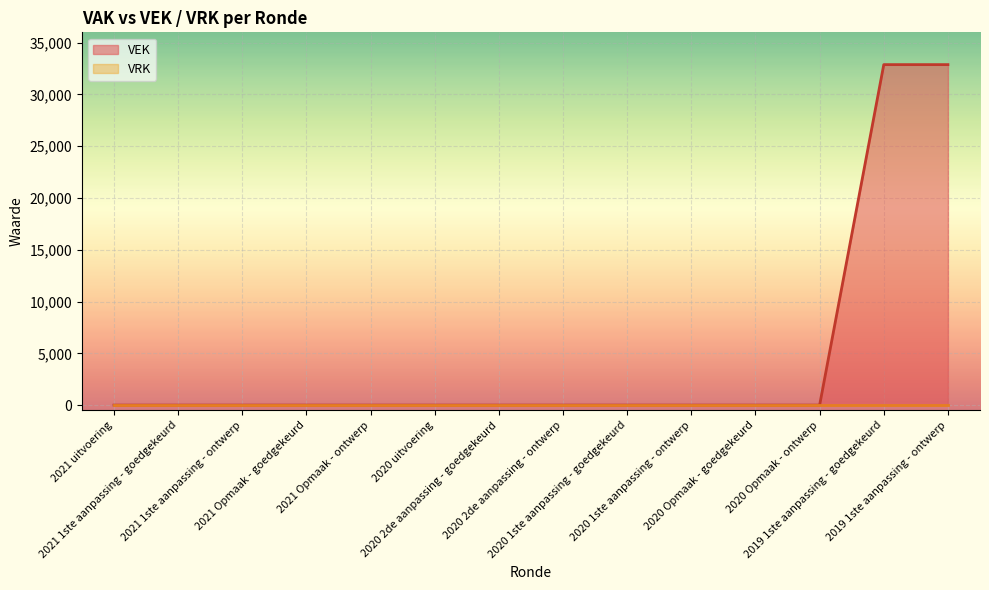

What is the greatest value displayed?

32882